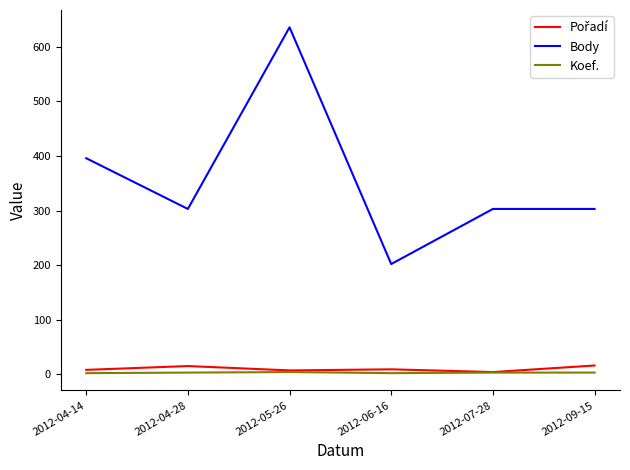

Between 2012-05-26 and 2012-07-28, which series saw the biggest shift?

Body